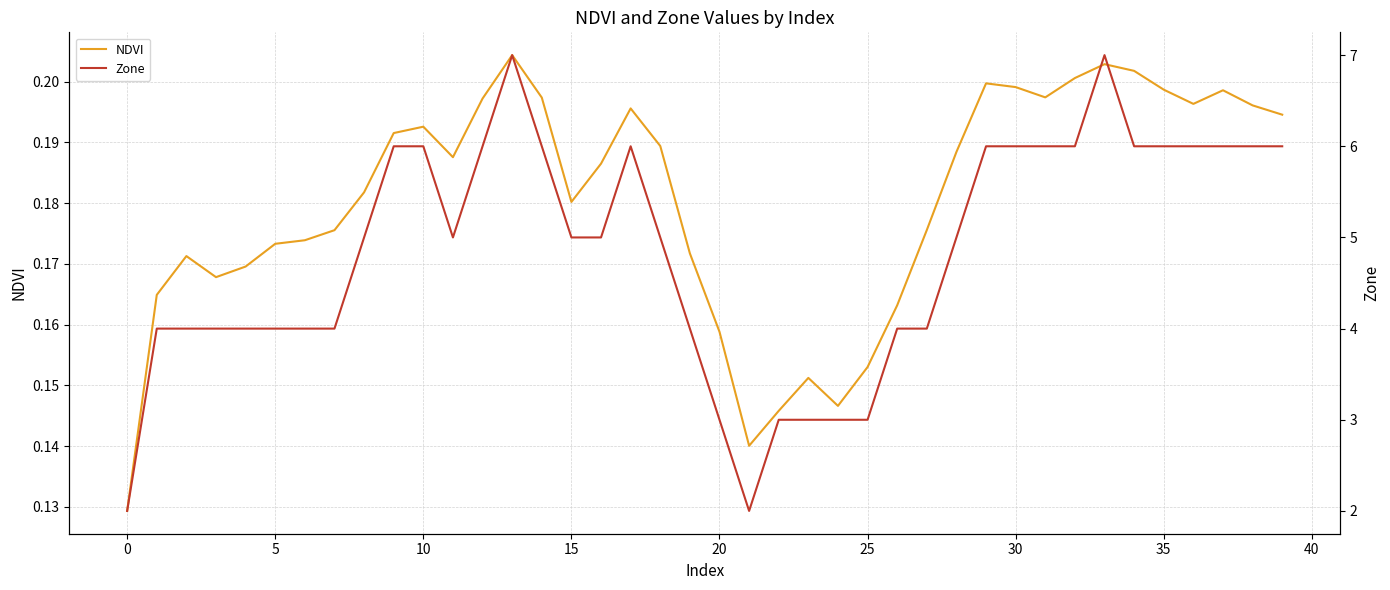

The Zone series shows 1.9 at 13. True or false?

False